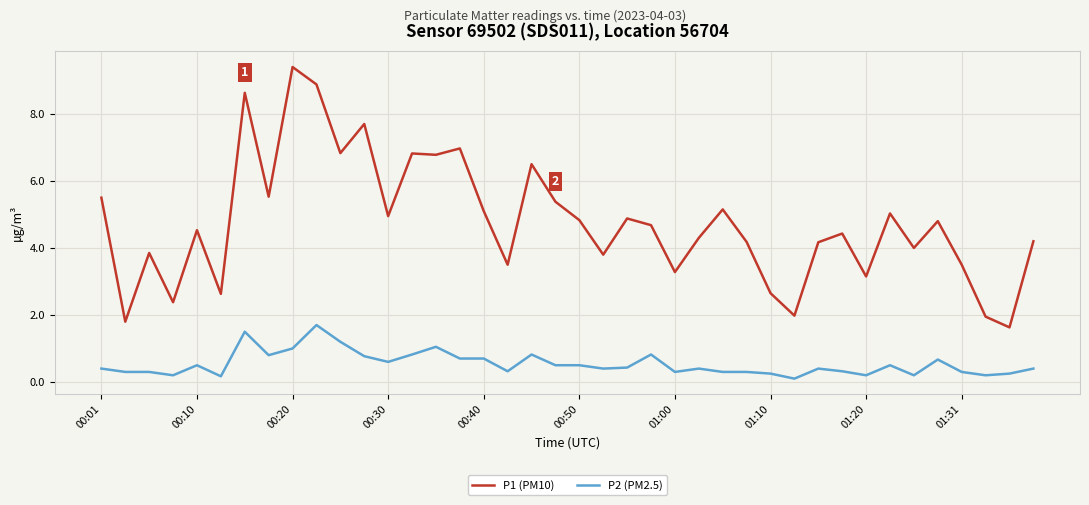

What are all the series names shown in the legend?

P1 (PM10), P2 (PM2.5)